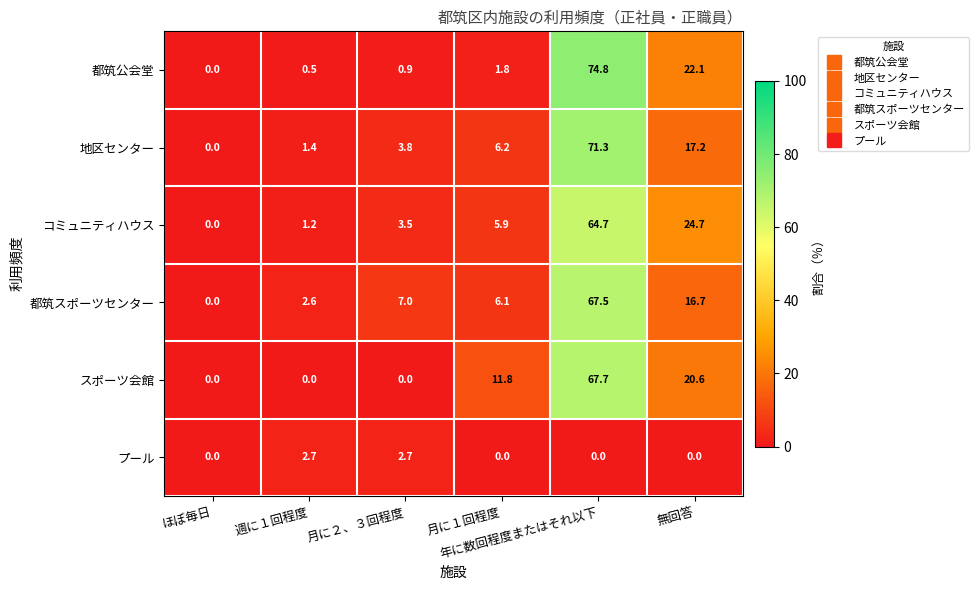

What is the average value of the 都筑スポーツセンター series?

16.7